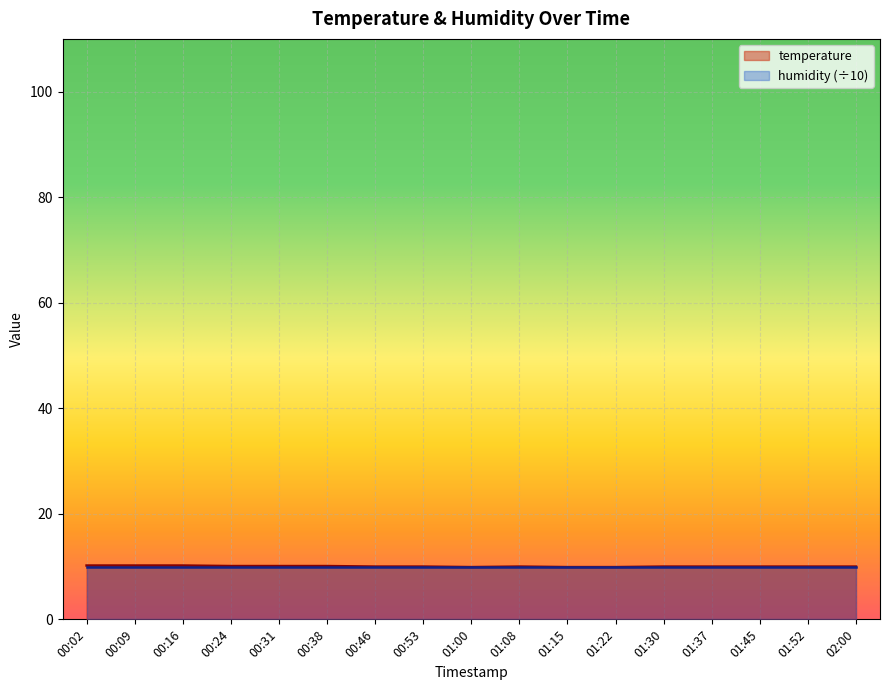

What position from the right is 00:02?

17